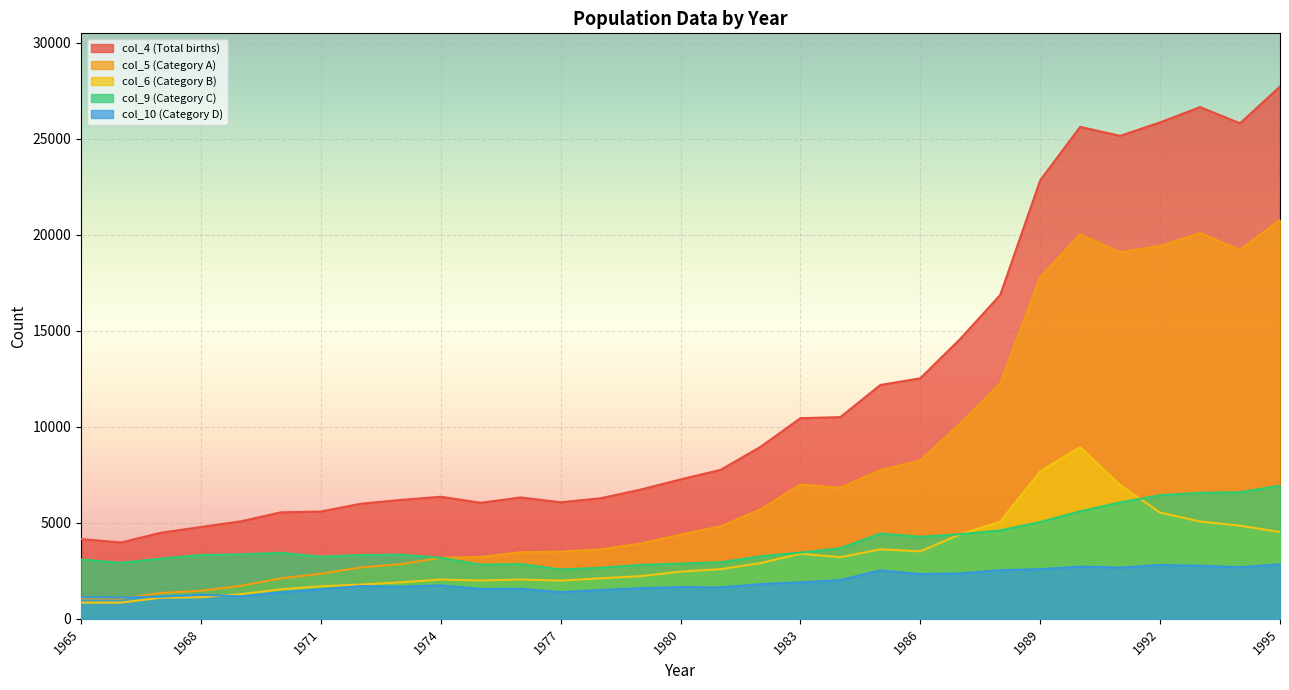

Rank the series at 1969 from lowest to highest value.

col_10, col_6, col_5, col_9, col_4